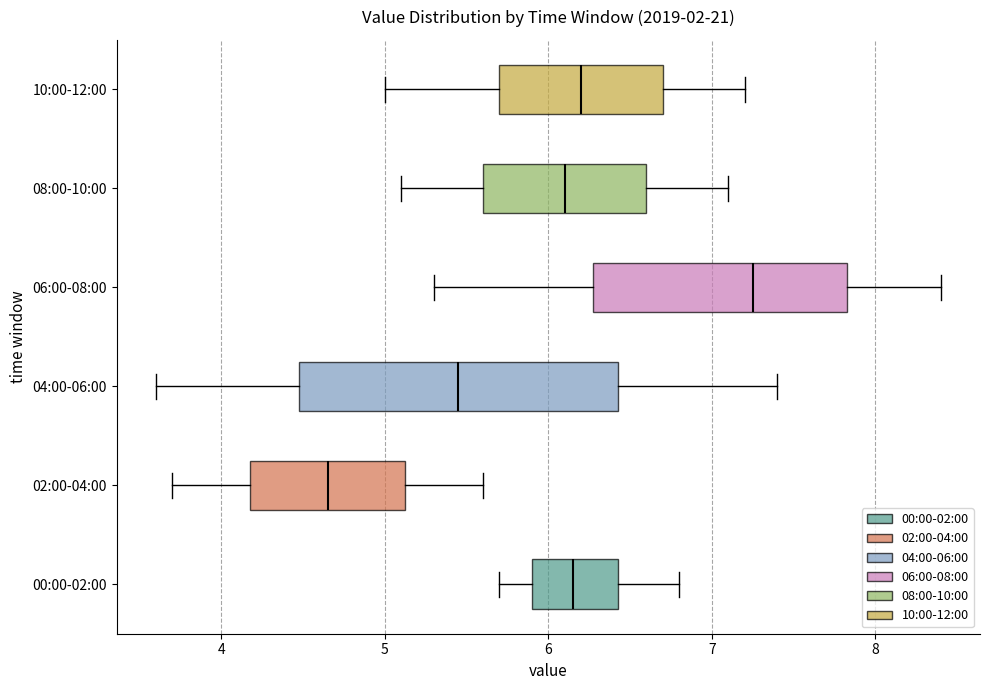

Reading bottom to top, transcribe this box plot: for each box, give where its median line is, the range the box spans, and where its two whiskers end, as read against the x-axis. The values are not printed on the chart, so give them approximately, as read against the axis.

00:00-02:00: median 6.2, box 5.9 to 6.4, whiskers 5.7 to 6.8
02:00-04:00: median 4.7, box 4.2 to 5.1, whiskers 3.7 to 5.6
04:00-06:00: median 5.5, box 4.5 to 6.4, whiskers 3.6 to 7.4
06:00-08:00: median 7.3, box 6.3 to 7.8, whiskers 5.3 to 8.4
08:00-10:00: median 6.1, box 5.6 to 6.6, whiskers 5.1 to 7.1
10:00-12:00: median 6.2, box 5.7 to 6.7, whiskers 5.0 to 7.2